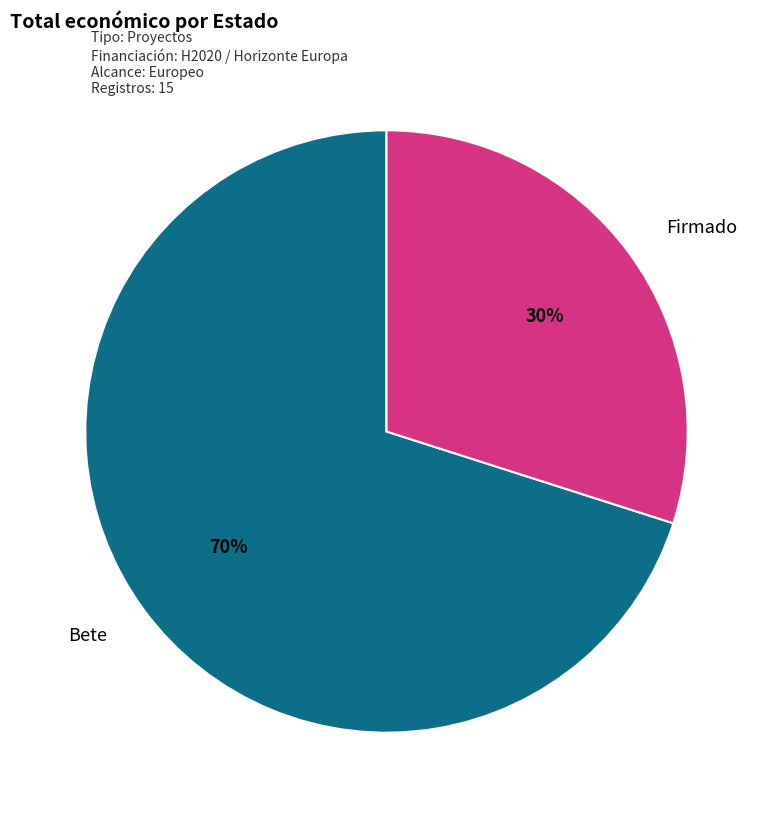

Does any single category account for the majority?

Yes